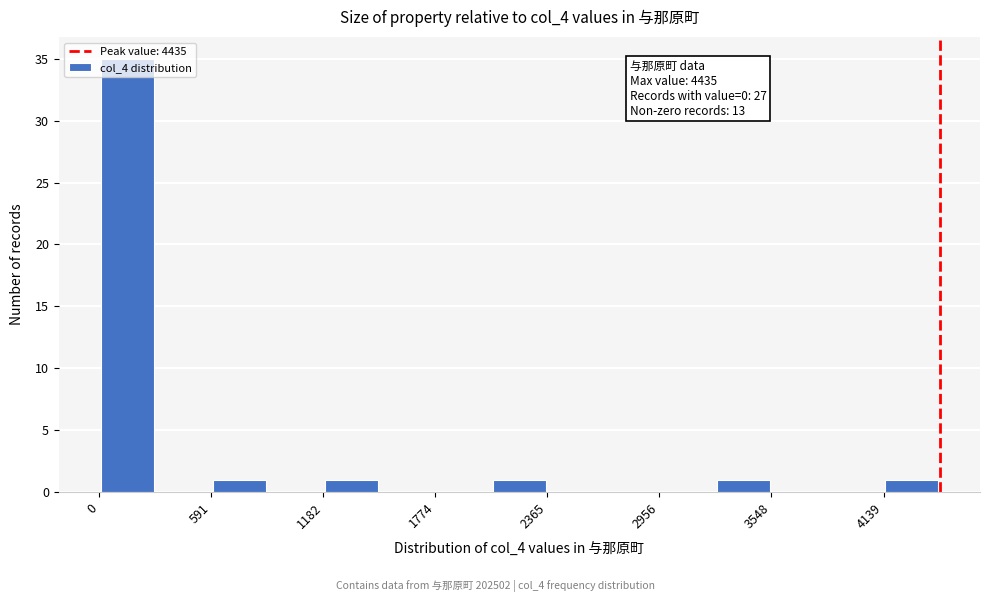

Read against the x-axis, roughly where is the centre of the tallest bar?

100